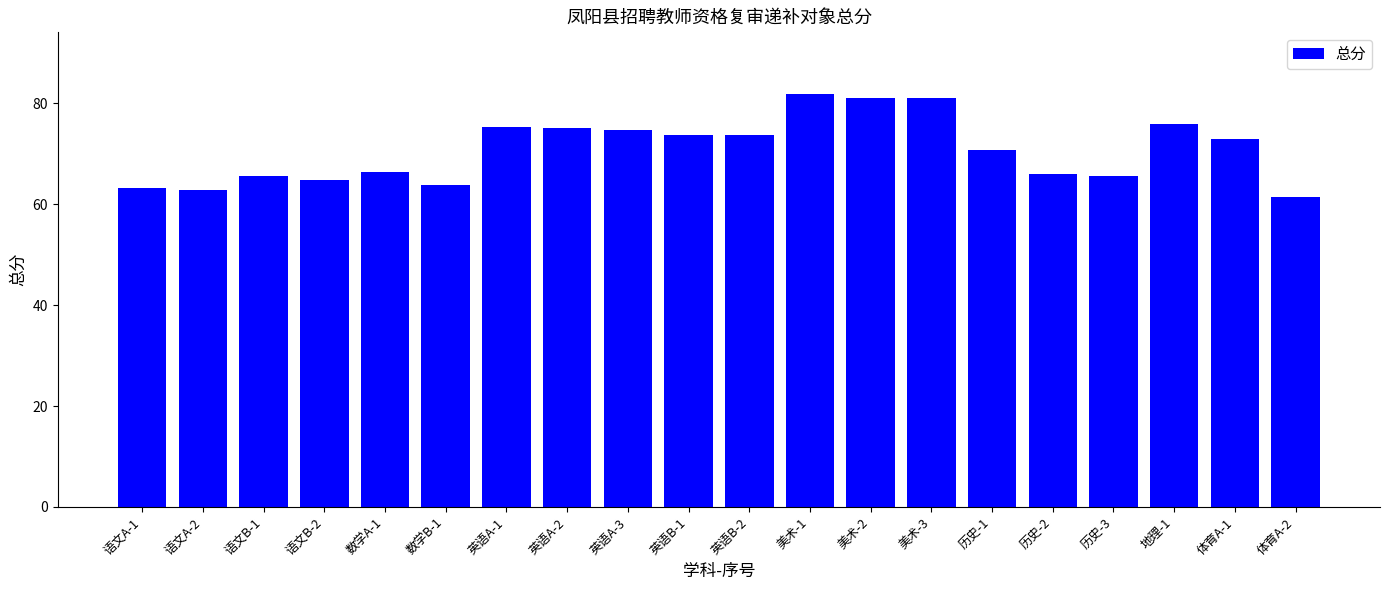

Which label corresponds to the smallest value in the chart?

体育A-2